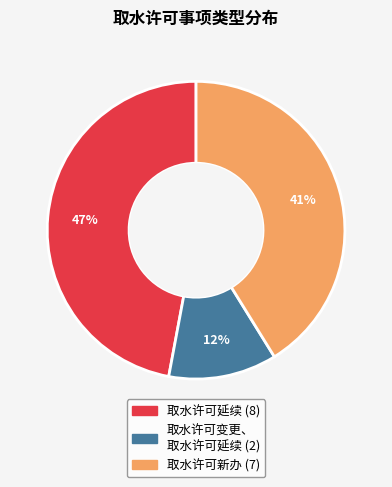

To the nearest percent, what is the combined percentage of 取水许可新办 and 取水许可延续?

88%